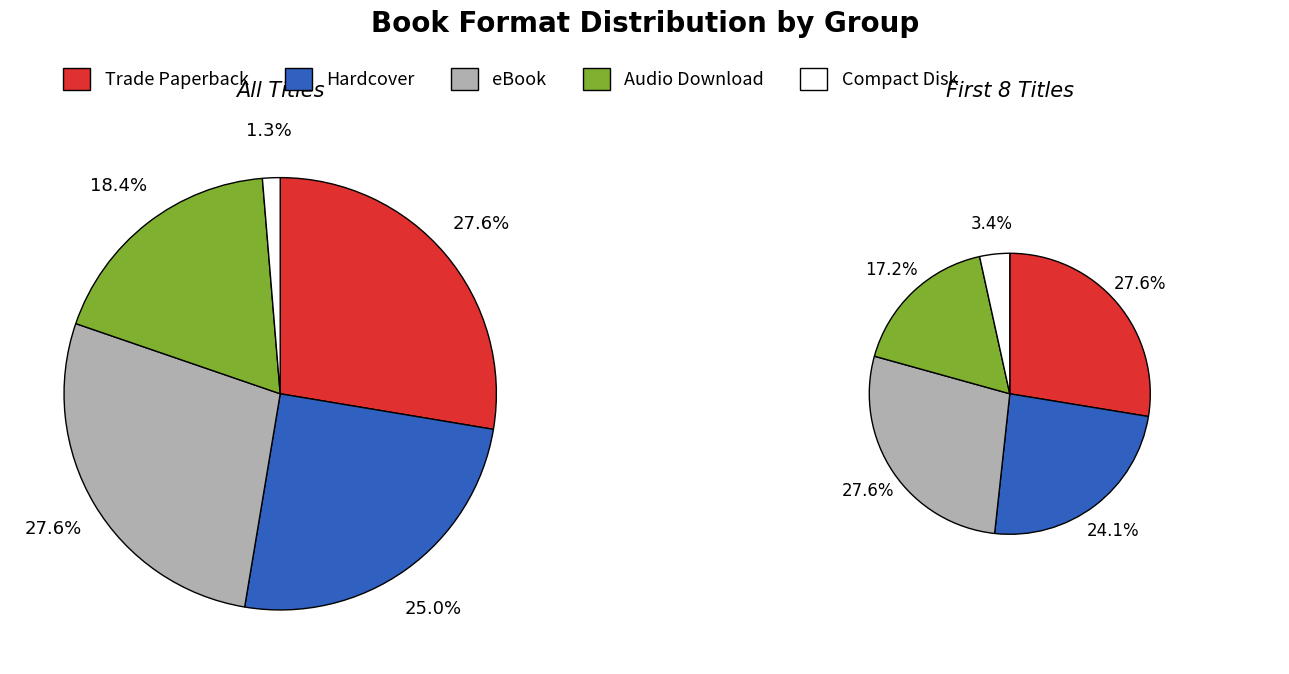

Count the number of slices in the pie.

5